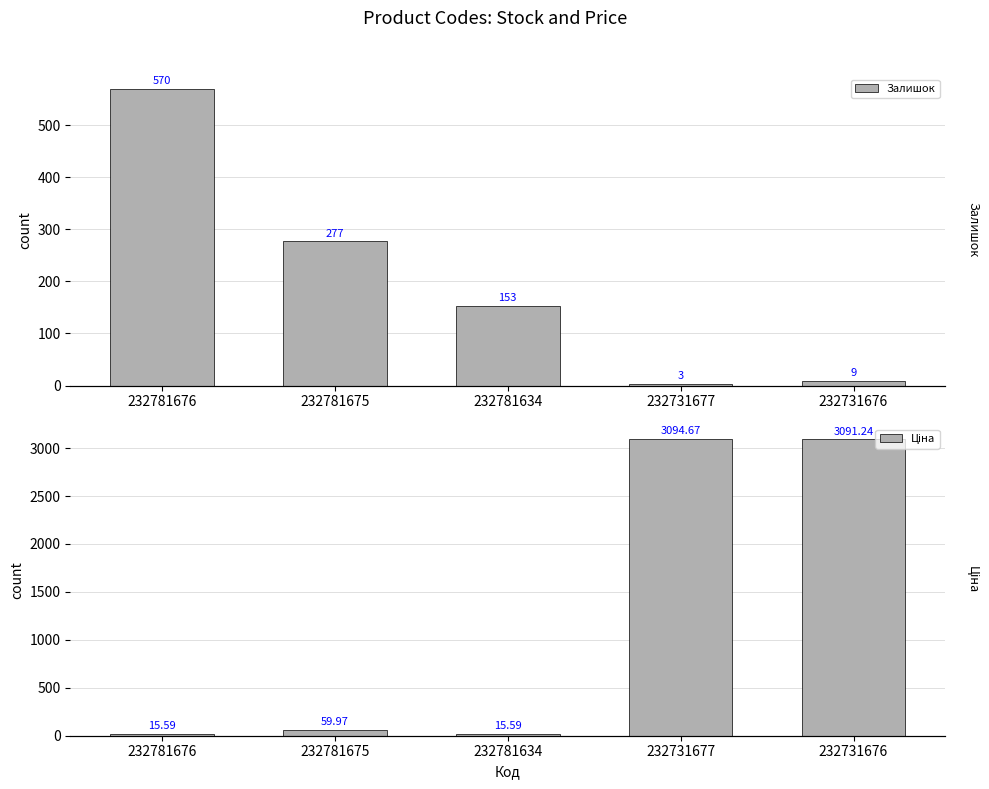

At which category is the sum across all series the highest?

232731676